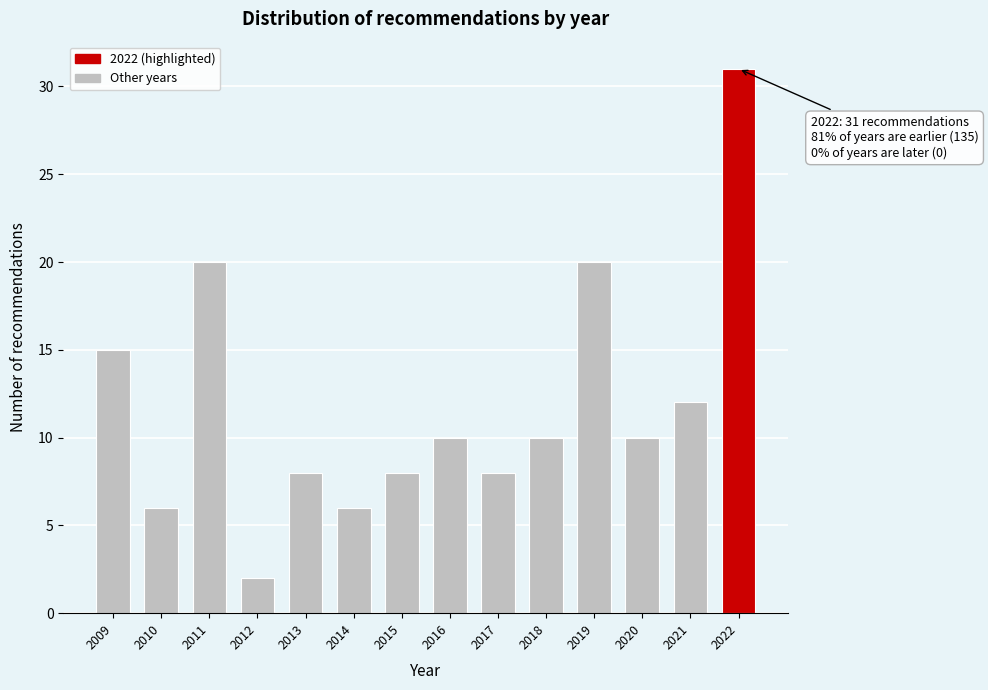

Reading right to left, list all the values displayed in this chart.

2022=31	2021=12	2020=10	2019=20	2018=10	2017=8	2016=10	2015=8	2014=6	2013=8	2012=2	2011=20	2010=6	2009=15